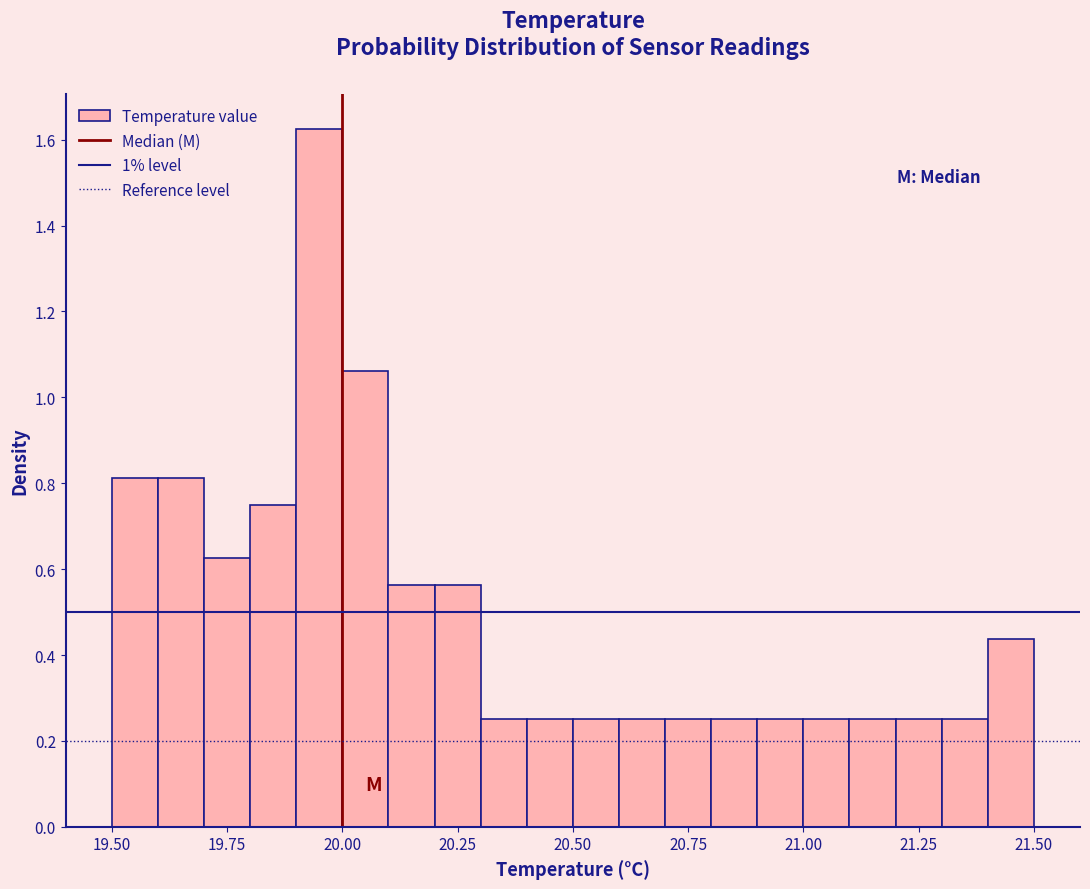

Around what value on the x-axis is the tallest bar? Give the approximate position of its centre, as read against the axis.

19.95